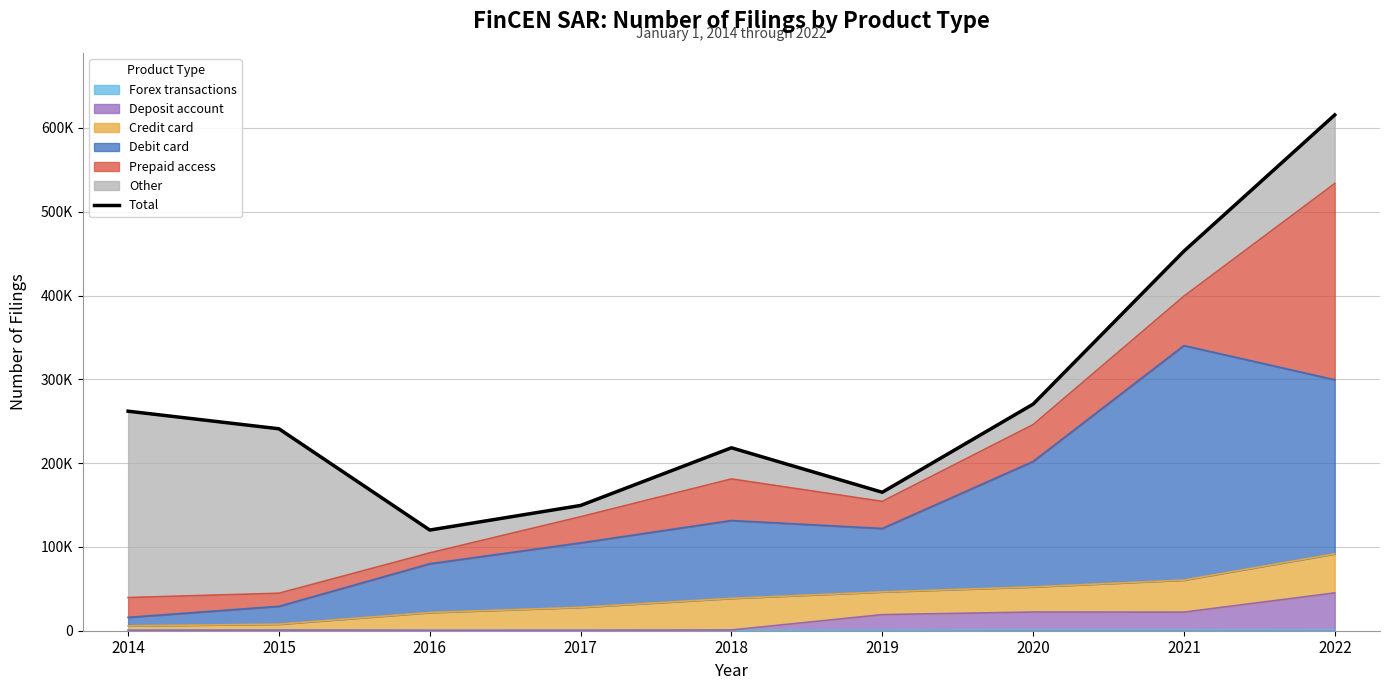

How many lines are shown in the chart?

1